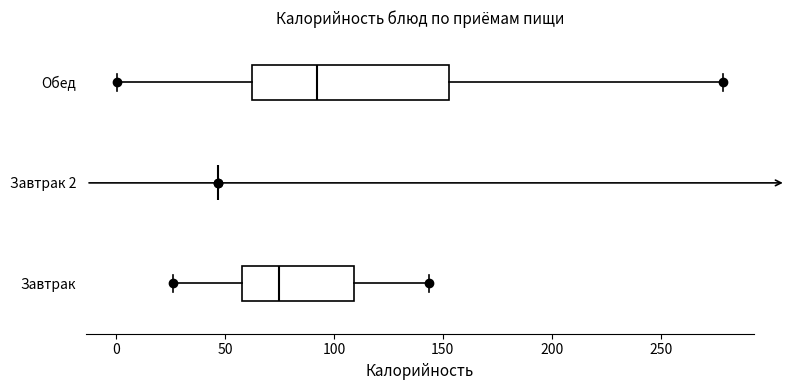

Reading bottom to top, read every box against the x-axis: the position of its median line, the range the box covers, and the ends of its whiskers. The values are not printed on the chart, so give them approximately, as read against the axis.

Завтрак: median 75, box 60 to 110, whiskers 25 to 145
Завтрак 2: box collapsed to a line at 45, whiskers 45 to 45
Обед: median 90, box 65 to 155, whiskers 0 to 280